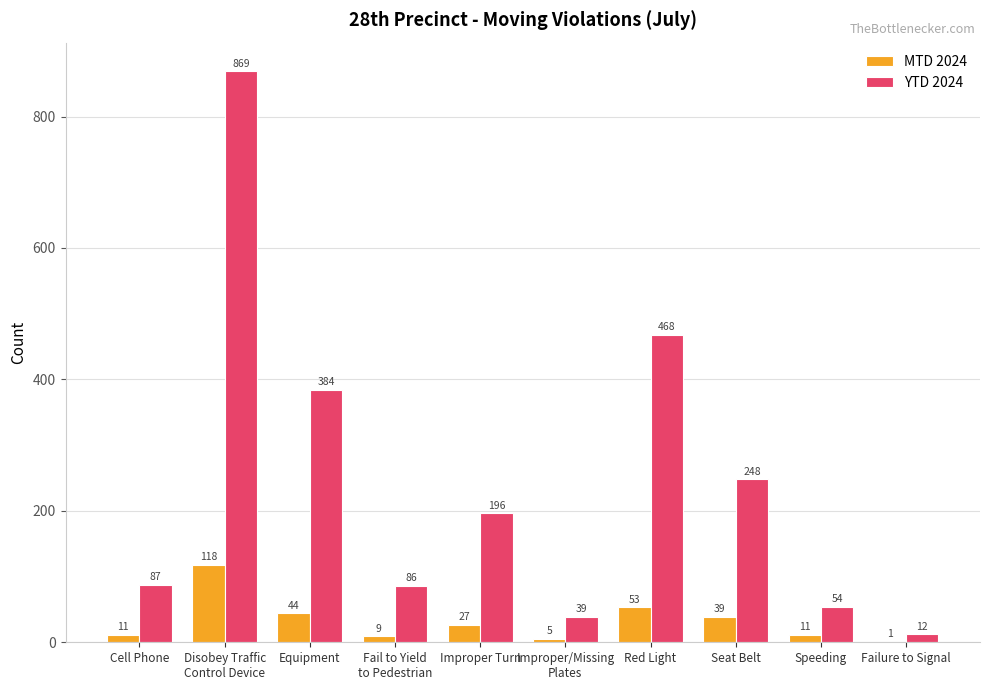

What is the sum of the YTD 2024 values at Seat Belt and Cell Phone?

335